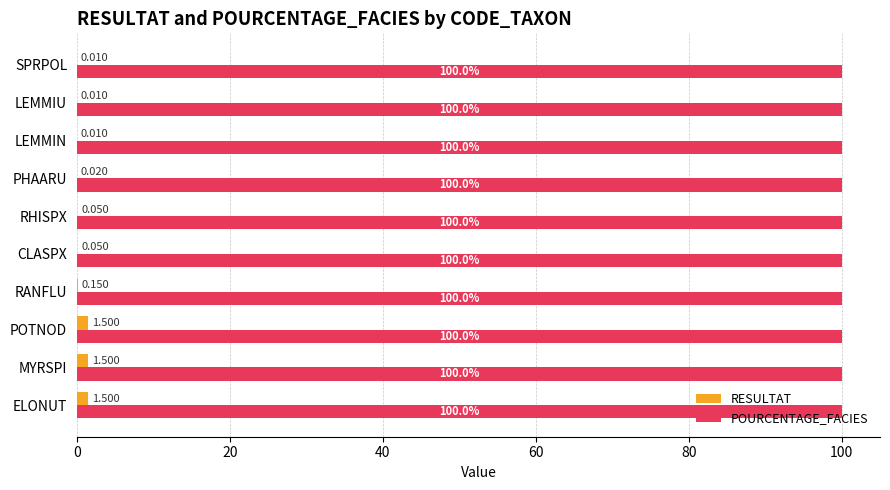

Which series changed the most between MYRSPI and SPRPOL?

RESULTAT